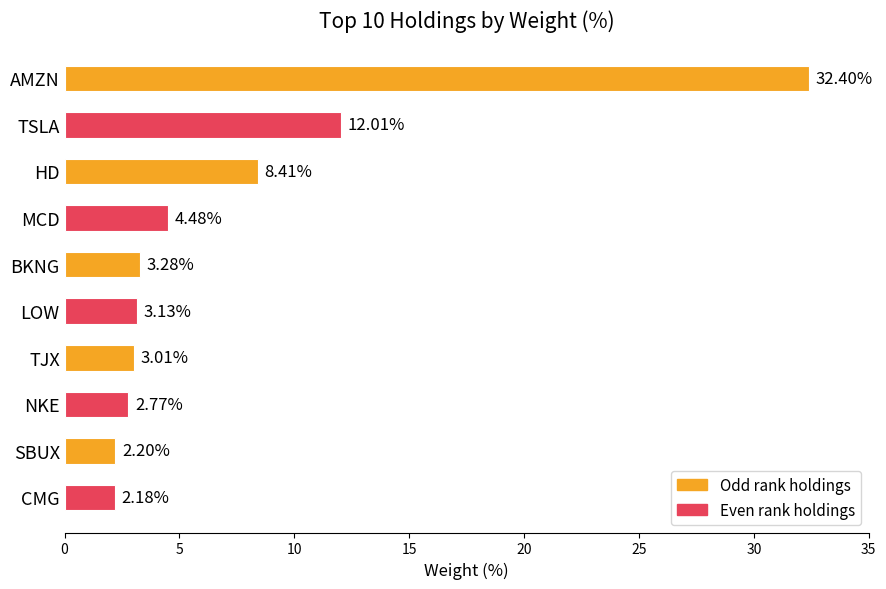

What is the maximum value shown in the chart?

32.4